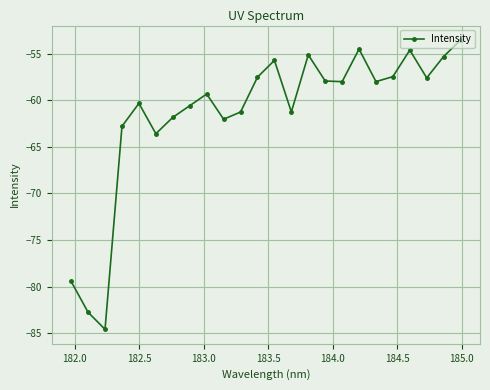

True or false: the data has more than 2 interior local peaks.

True